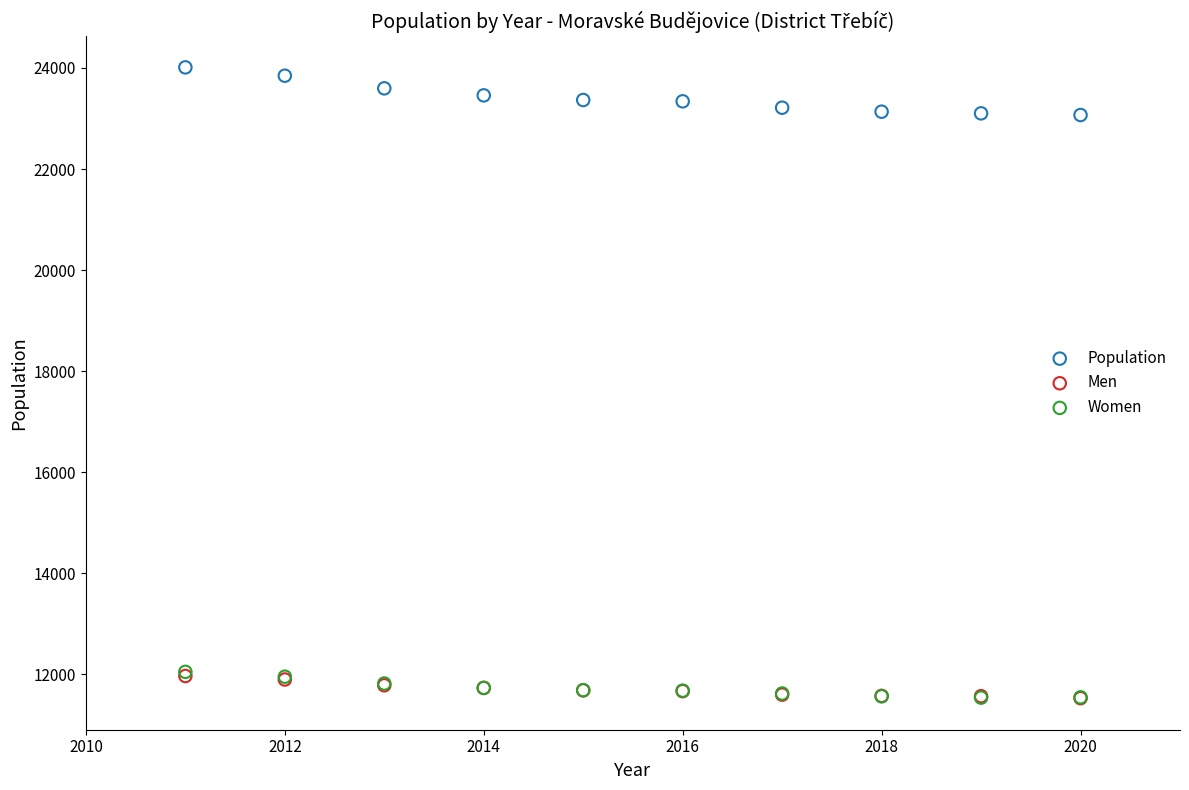

What are all the series names shown in the legend?

Population, Men, Women